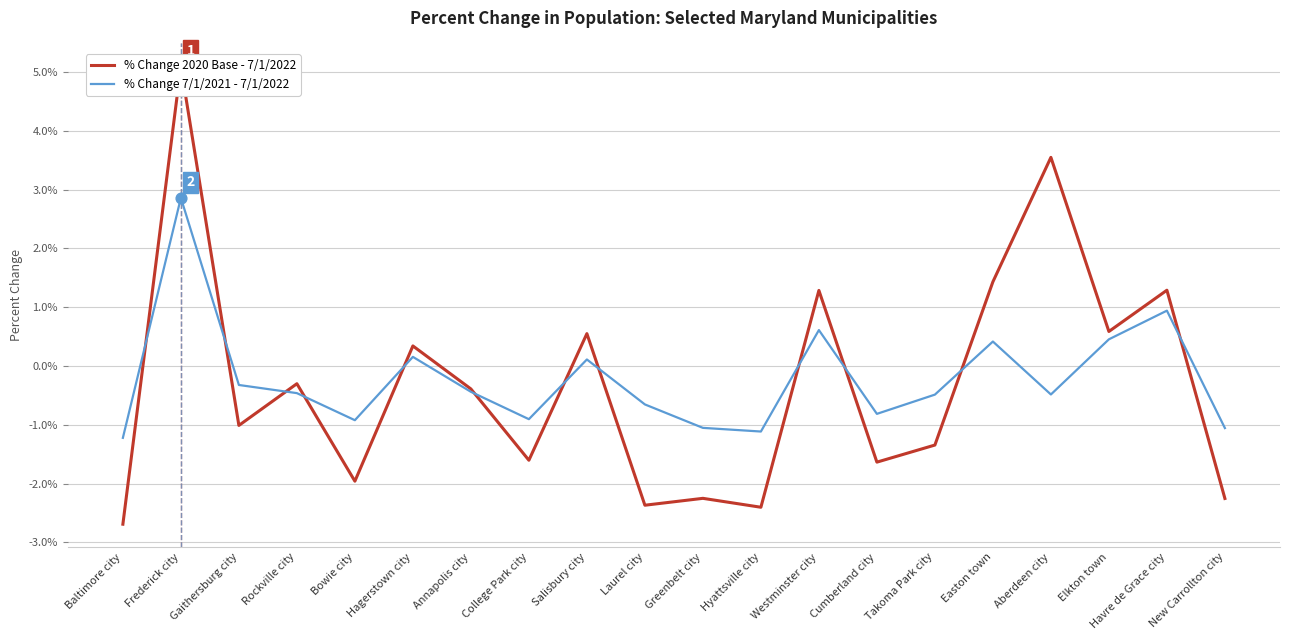

Which series has the largest total across all categories?

% Change 7/1/2021 - 7/1/2022